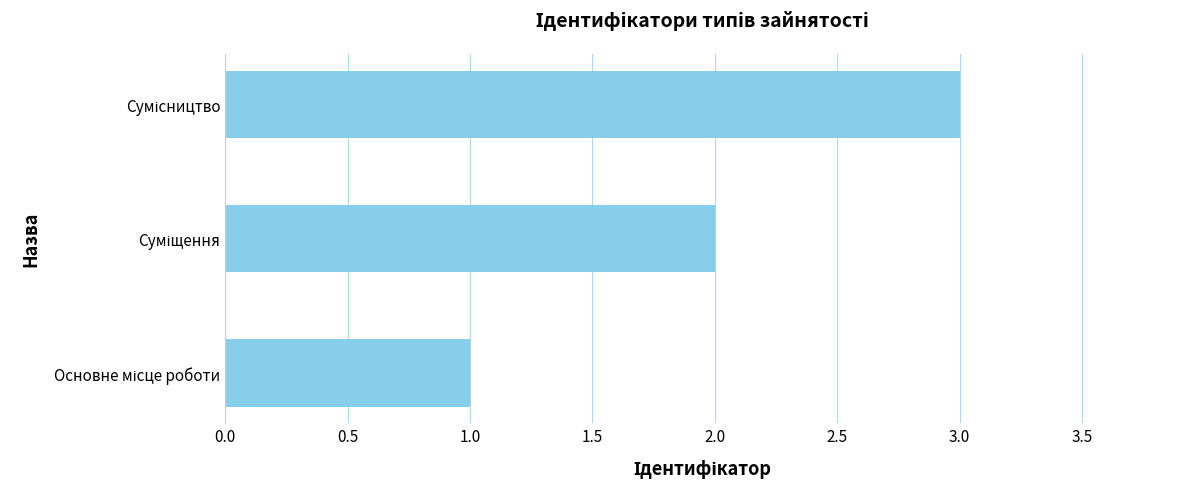

What is the greatest value displayed?

3